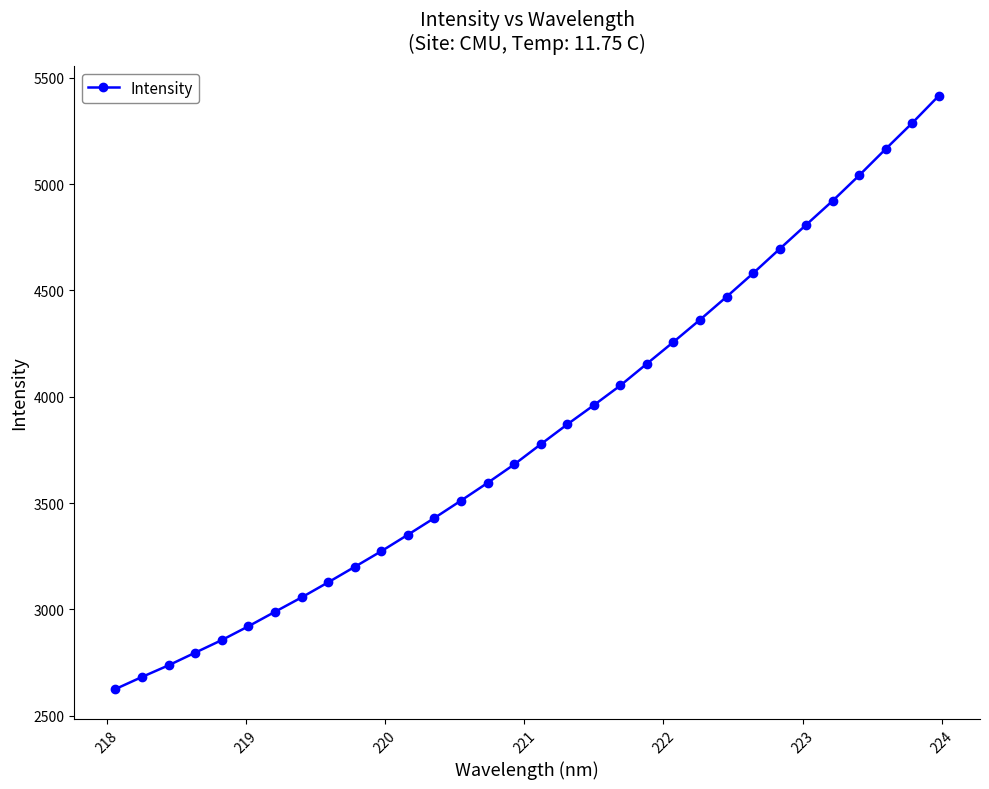

What is the average value?

3833.1